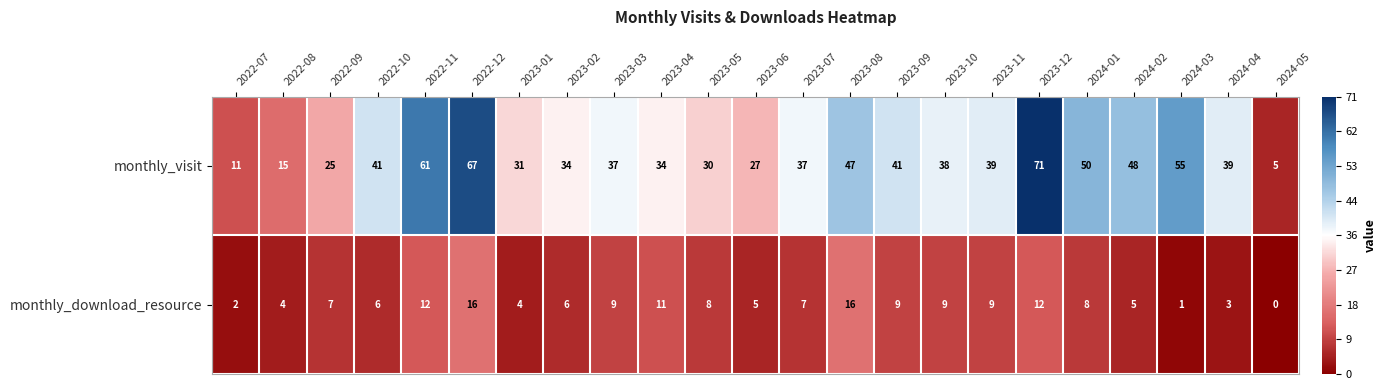

The value of monthly_download_resource at 2024-01 is 4. True or false?

False